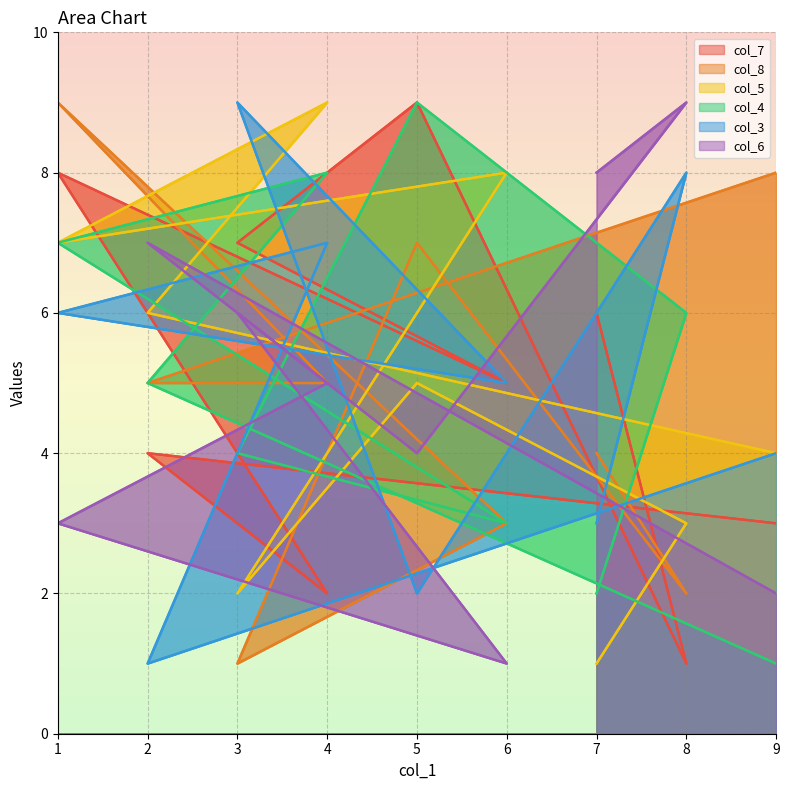

What is the difference between the maximum and minimum values in the col_8 series?

8